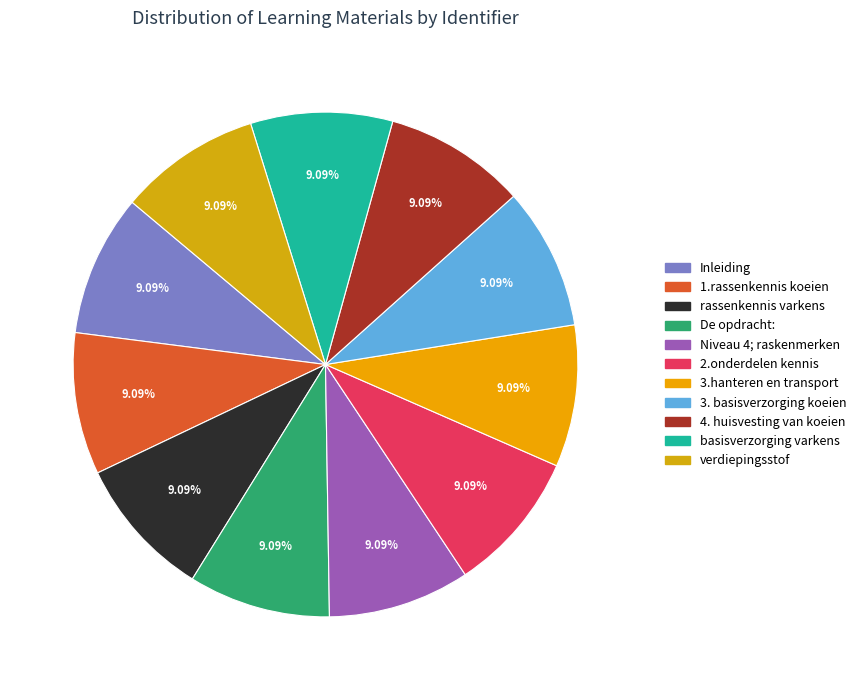

Count the number of slices in the pie.

11